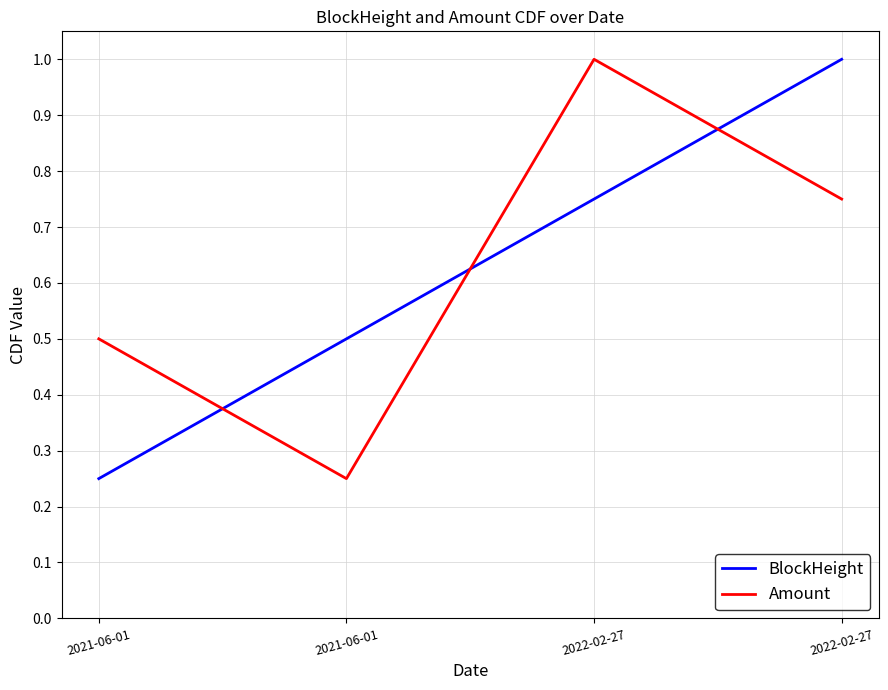

What is the label of the 4th point from the left?

2022-02-27